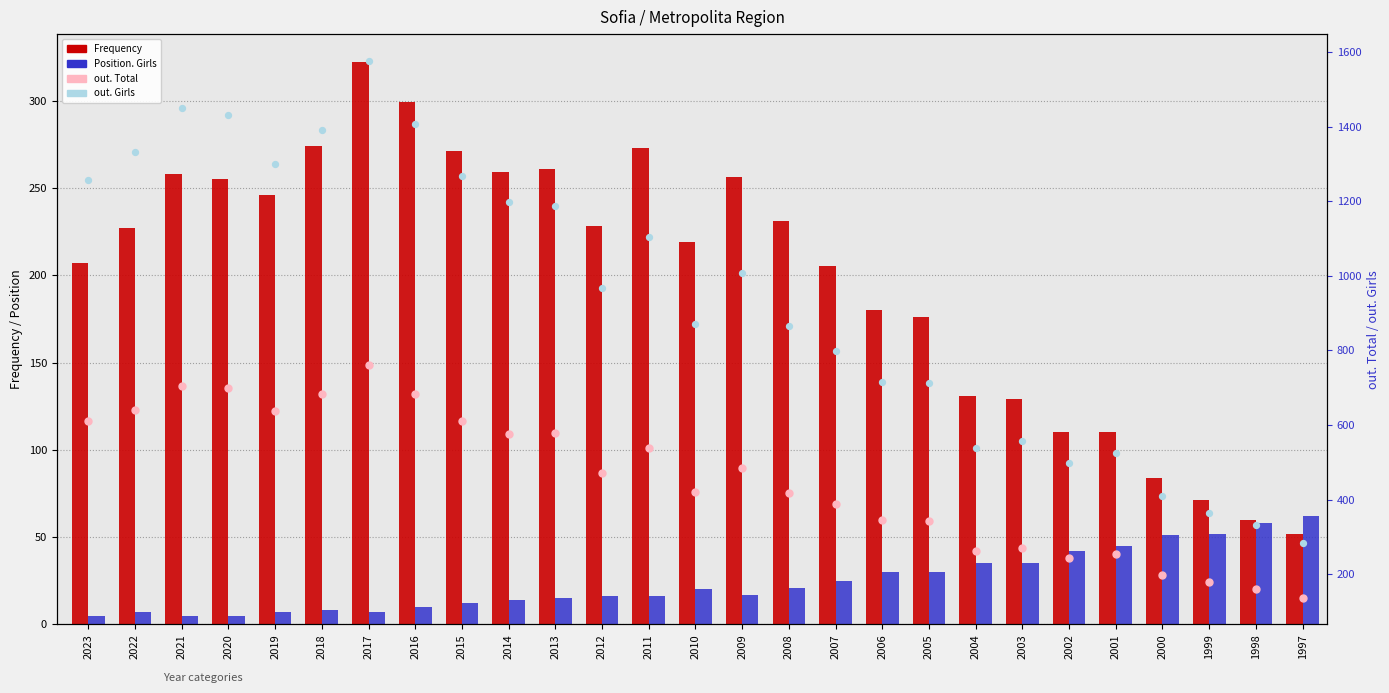

What are all the series names shown in the legend?

Frequency, Position. Girls, out. Total, out. Girls